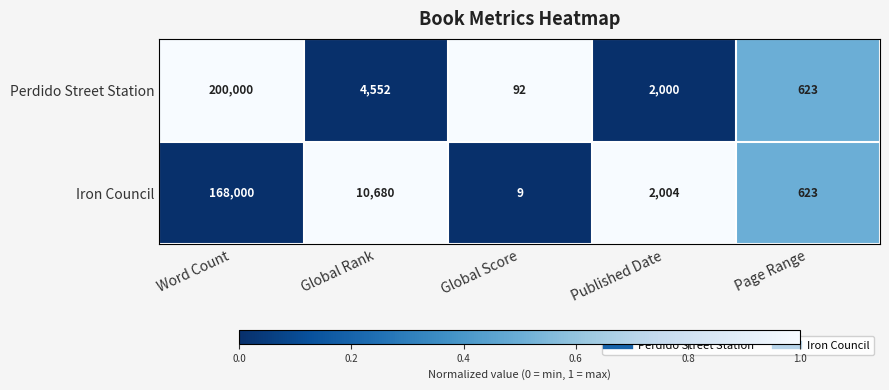

Which label corresponds to the largest value in the chart?

Word Count